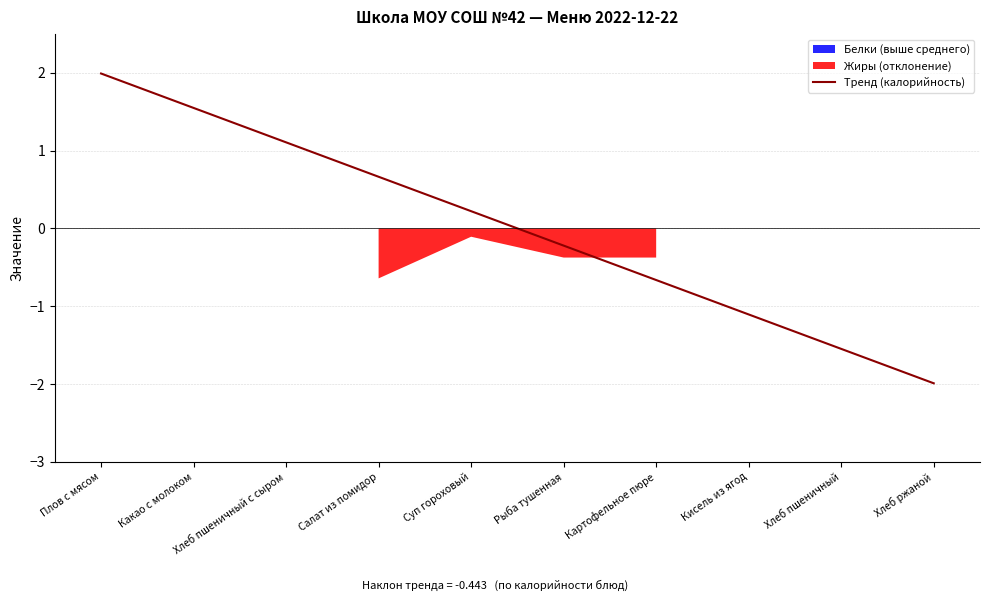

What is the sum of the values at Картофельное пюре and Рыба тушенная?

-0.9